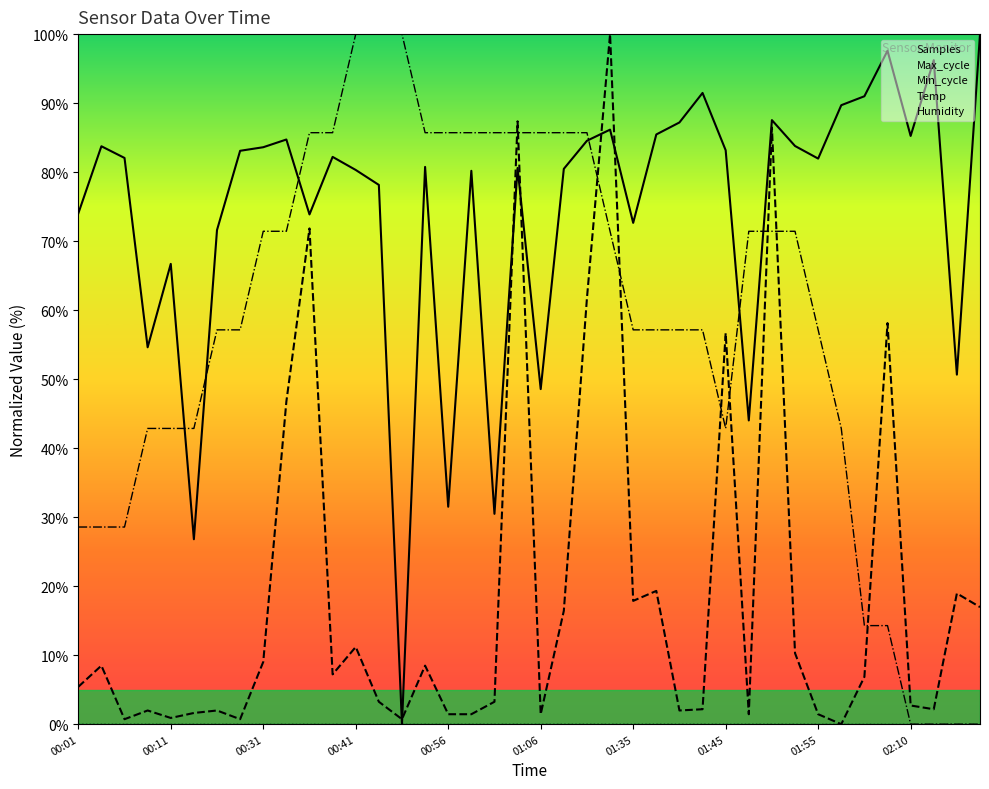

Does the chart have visible grid lines?

No